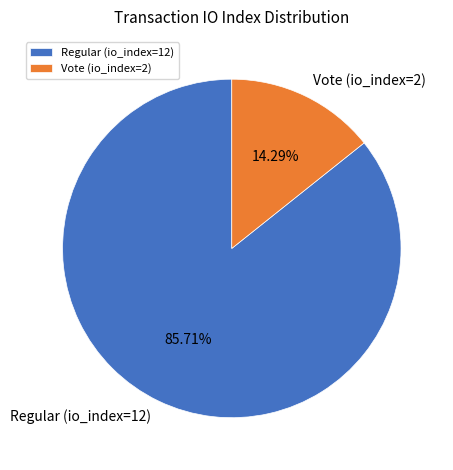

Does Regular (io_index=12) account for over 50% of the chart?

Yes